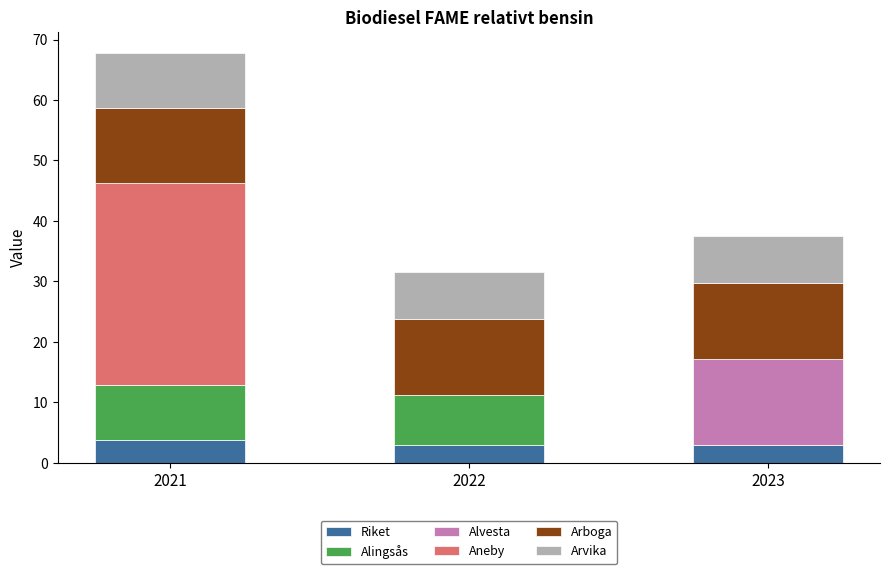

What is the highest value of the Riket series?

3.8